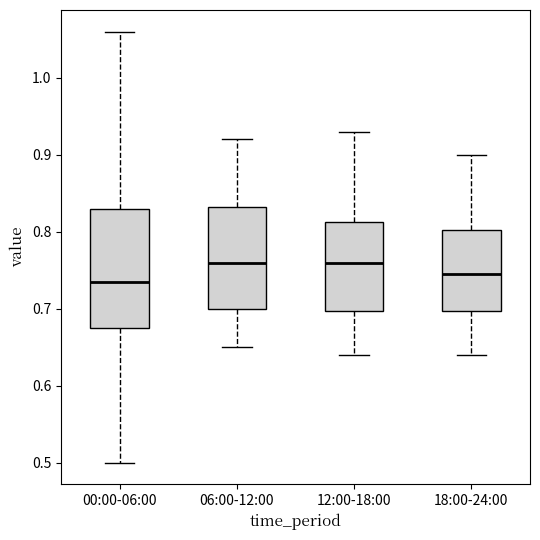

Comparing the boxes themselves (not the whiskers), which one is the tallest?

00:00-06:00